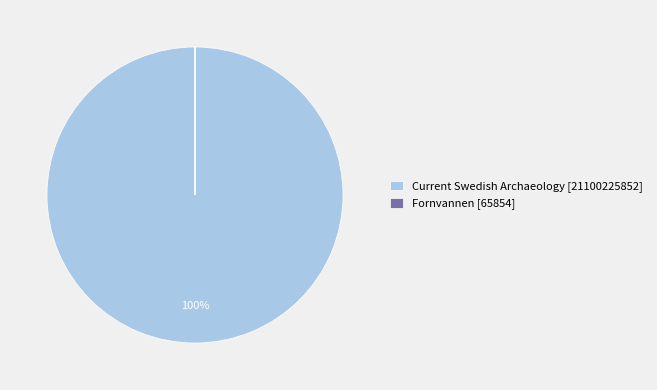

To the nearest percent, what is the difference between the largest and smallest slice percentages?

100%